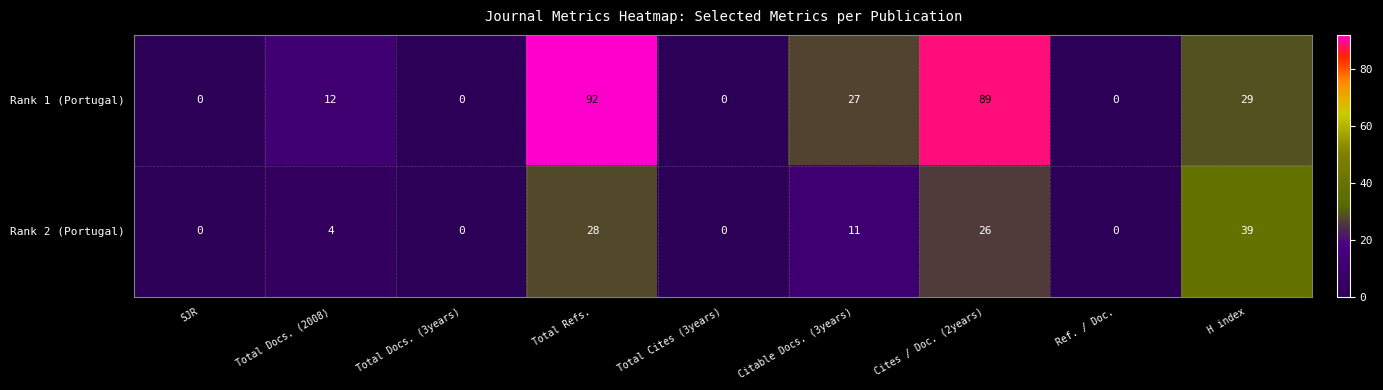

How many values in the Rank 1 (Portugal) series are below 12?

4